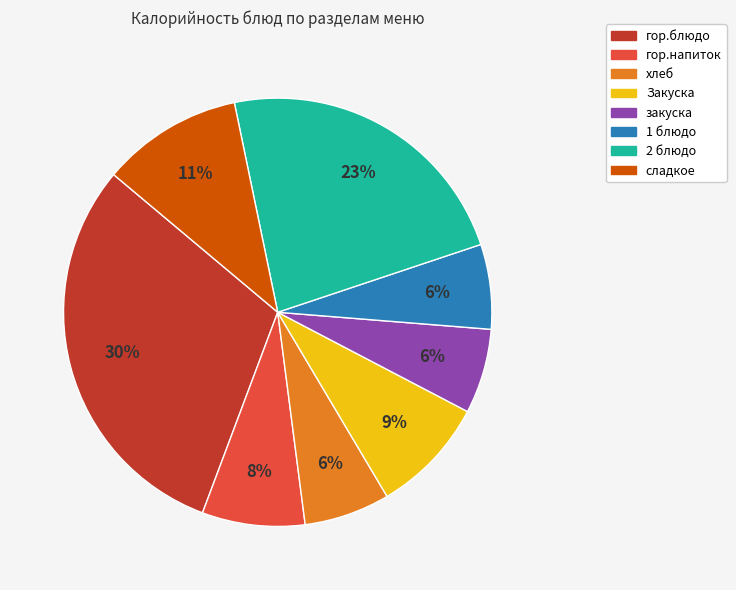

To the nearest percent, what is the combined percentage of 2 блюдо and гор.напиток?

31%